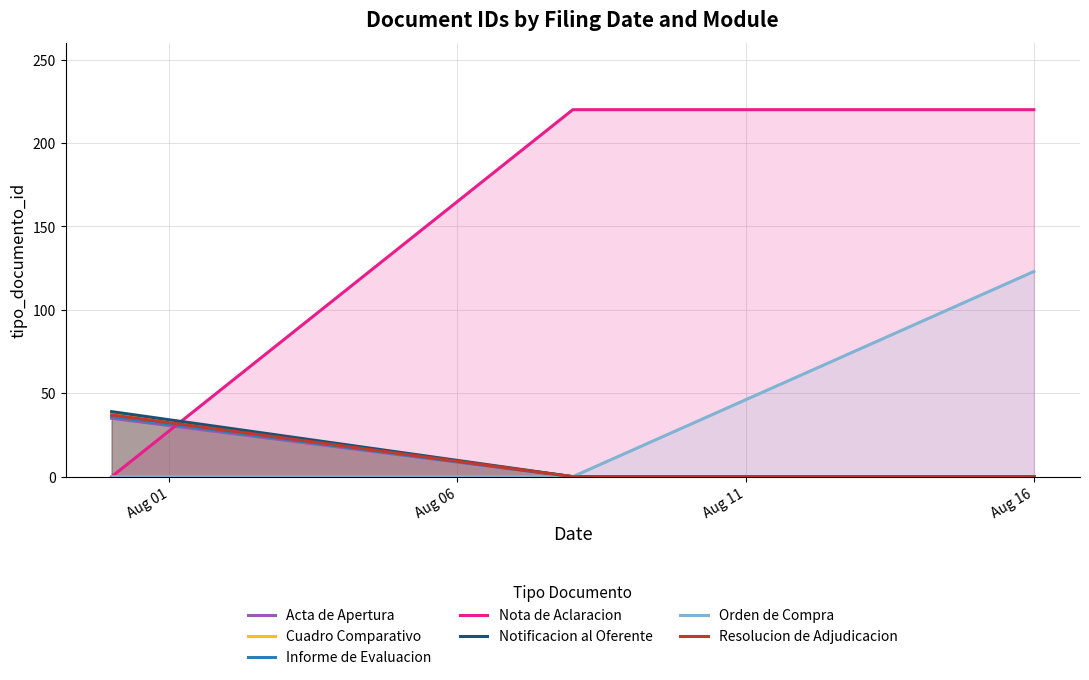

Which series has the largest range (max minus min)?

Nota de Aclaracion